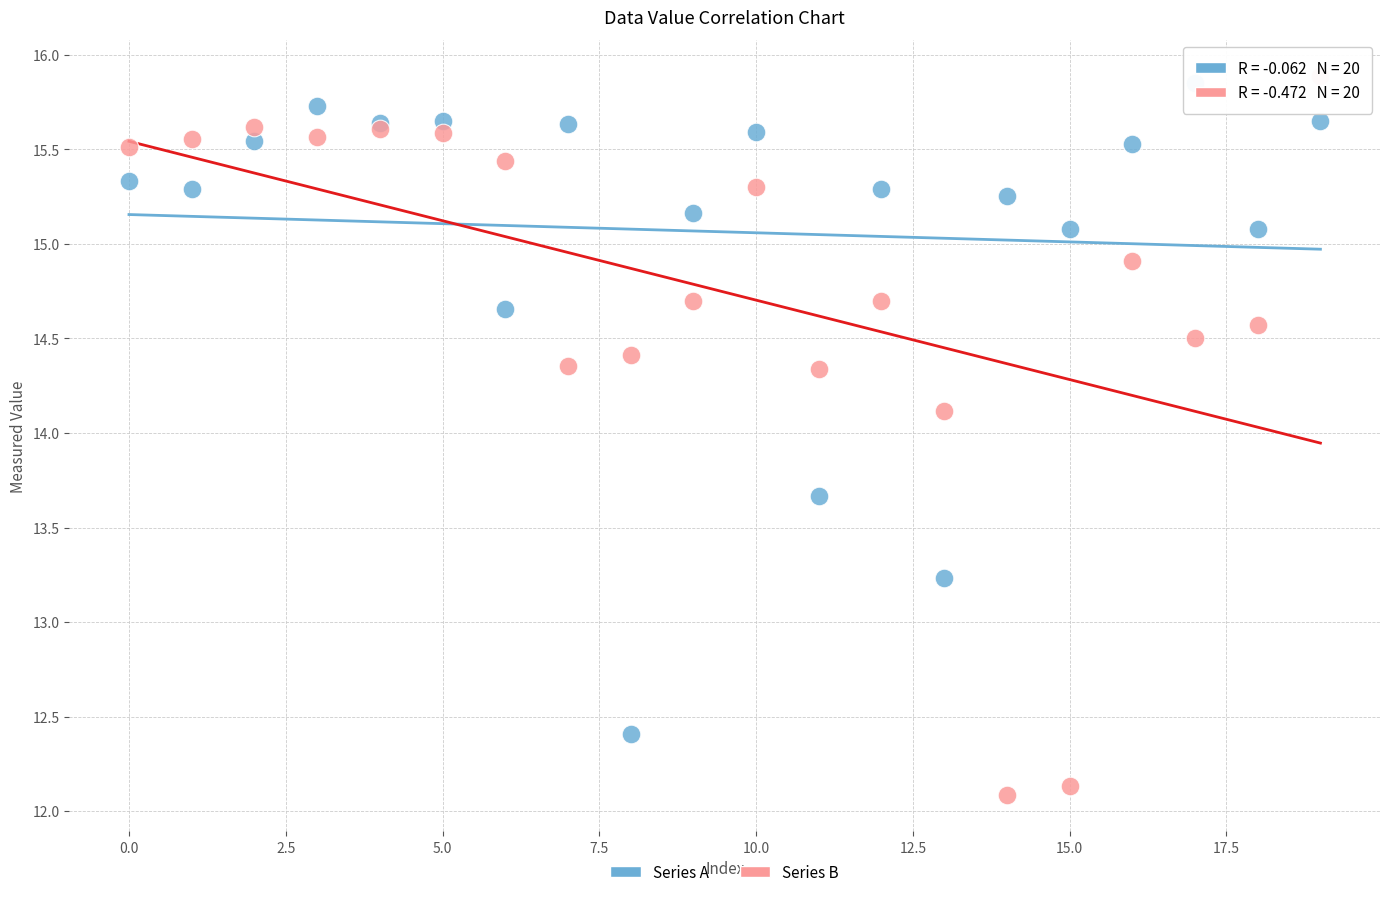

What are all the series names shown in the legend?

Series A, Series B